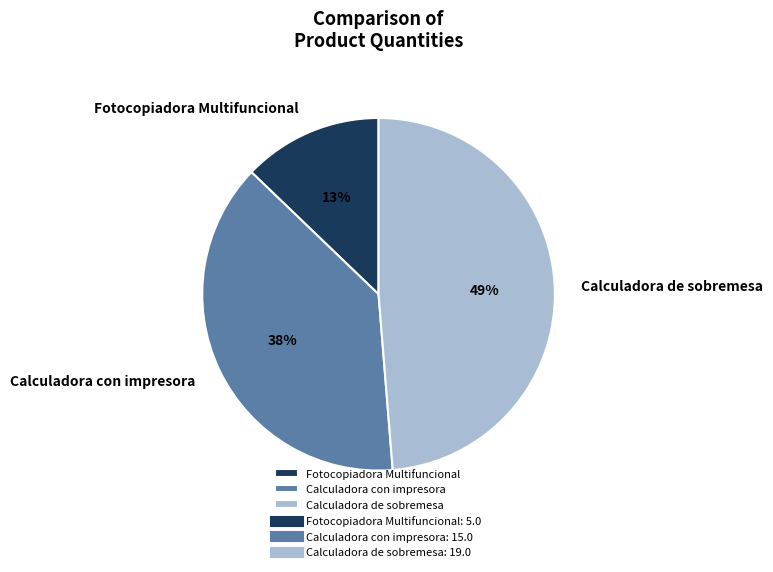

Is there any slice that represents more than half of the pie?

No